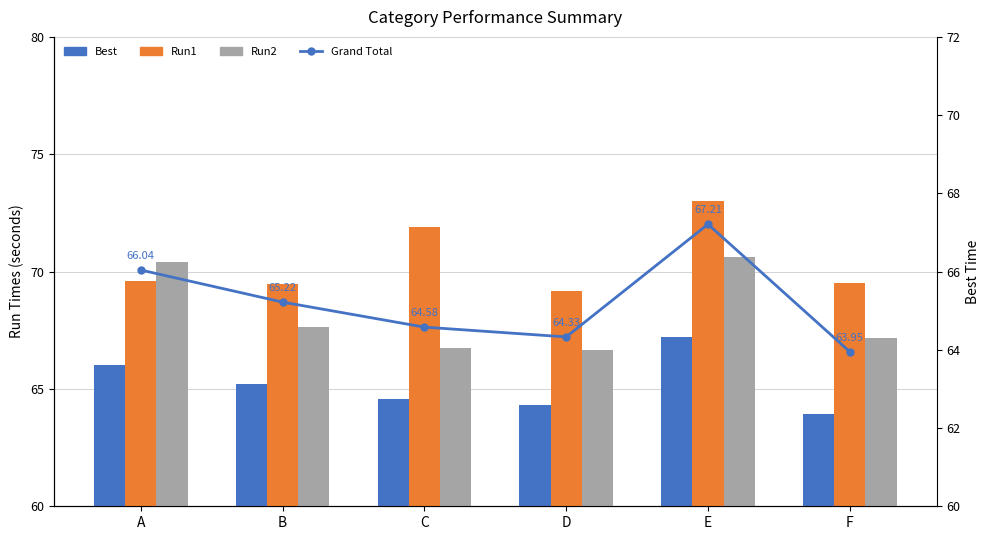

What is the spread (max minus min) of values at F?

5.5